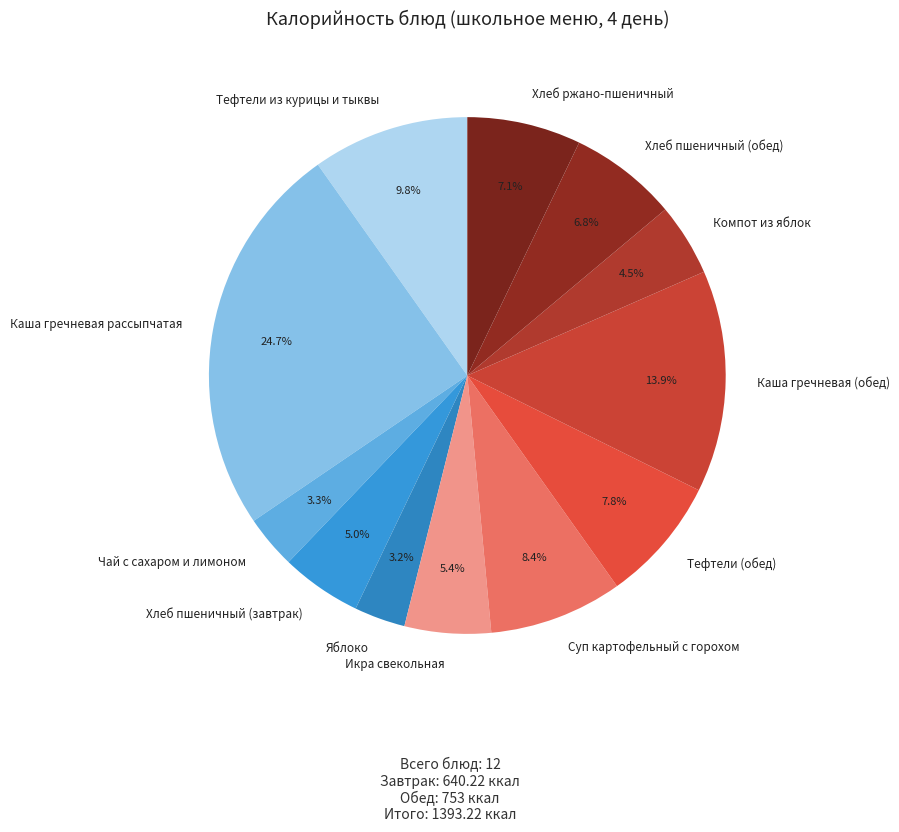

Count the number of slices in the pie.

12